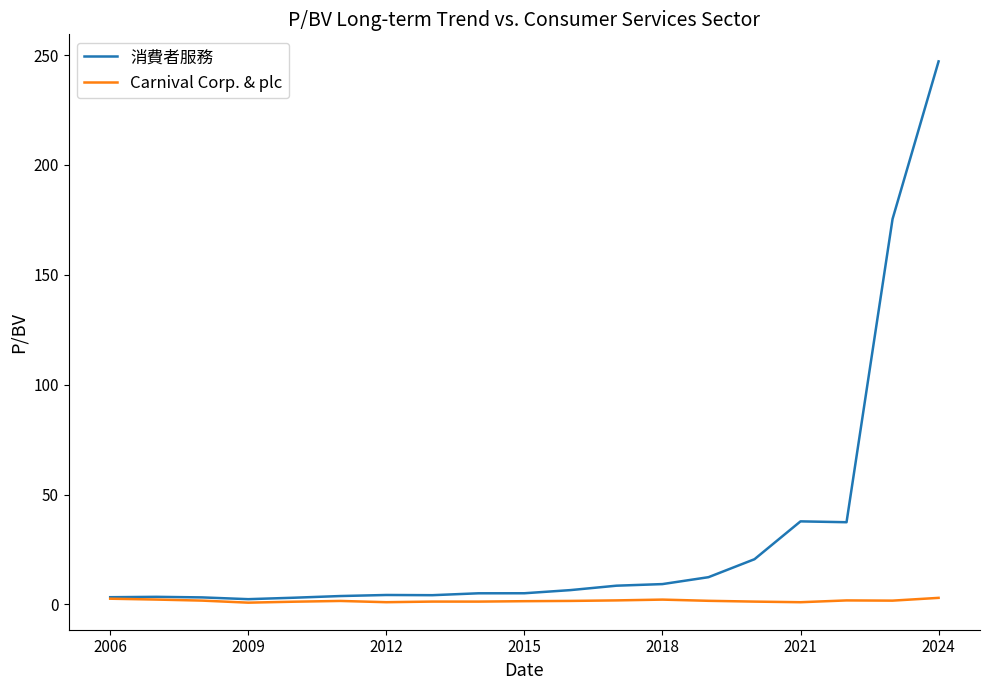

What is the greatest value displayed?

247.1